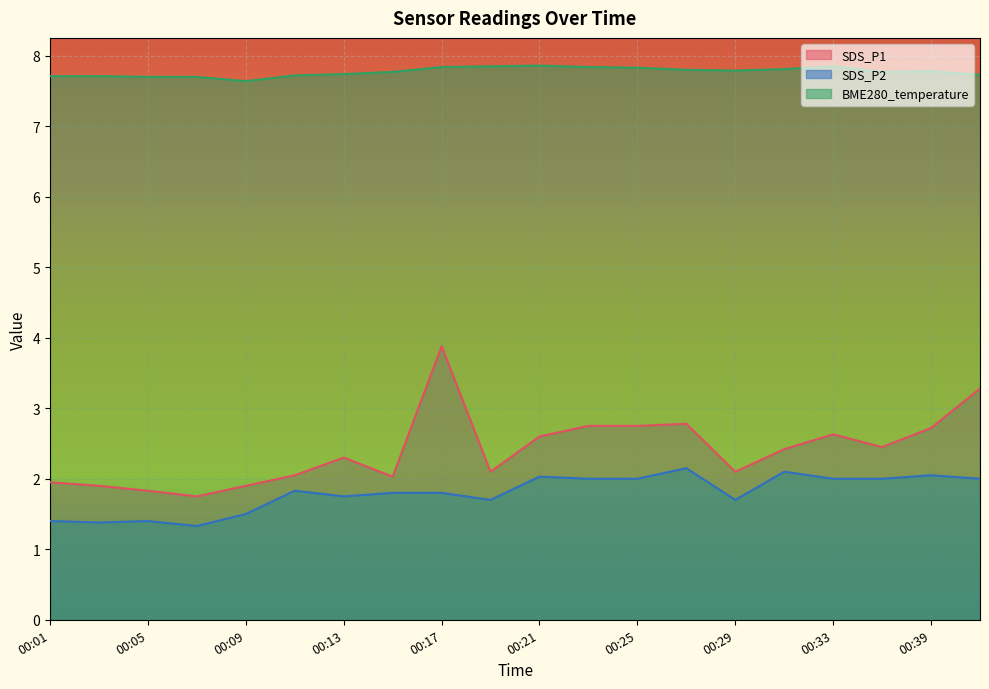

True or false: SDS_P1 and SDS_P2 intersect in this chart.

False